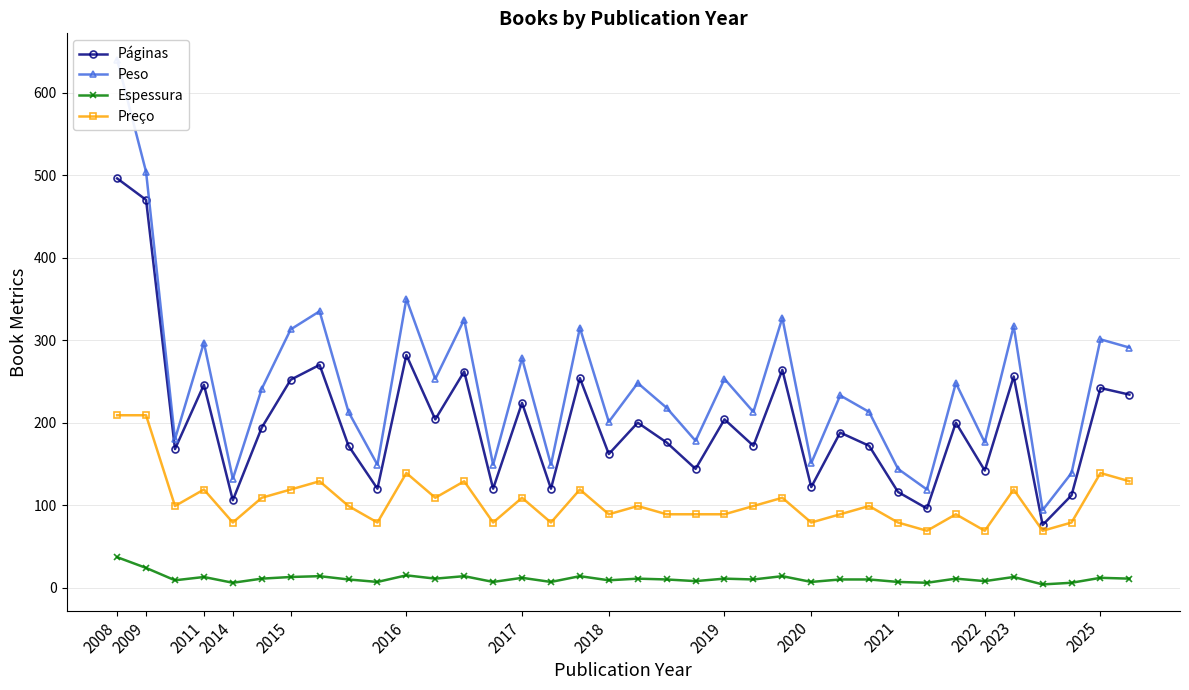

At which category is the sum across all series the highest?

2008